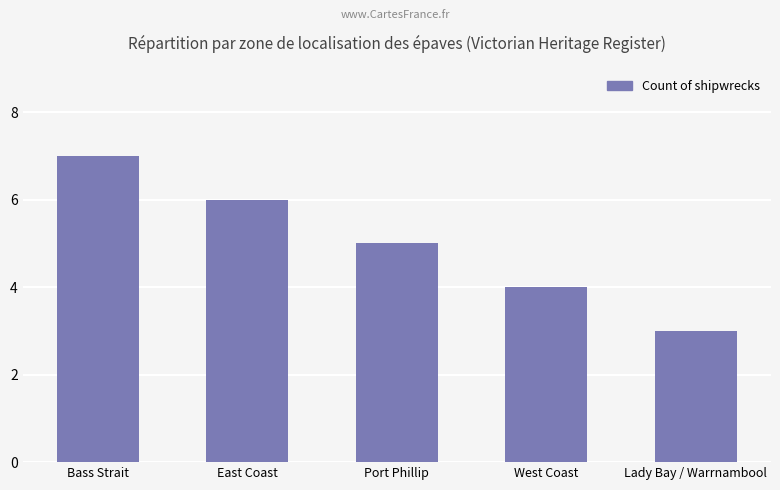

What value does the data have at Bass Strait?

7